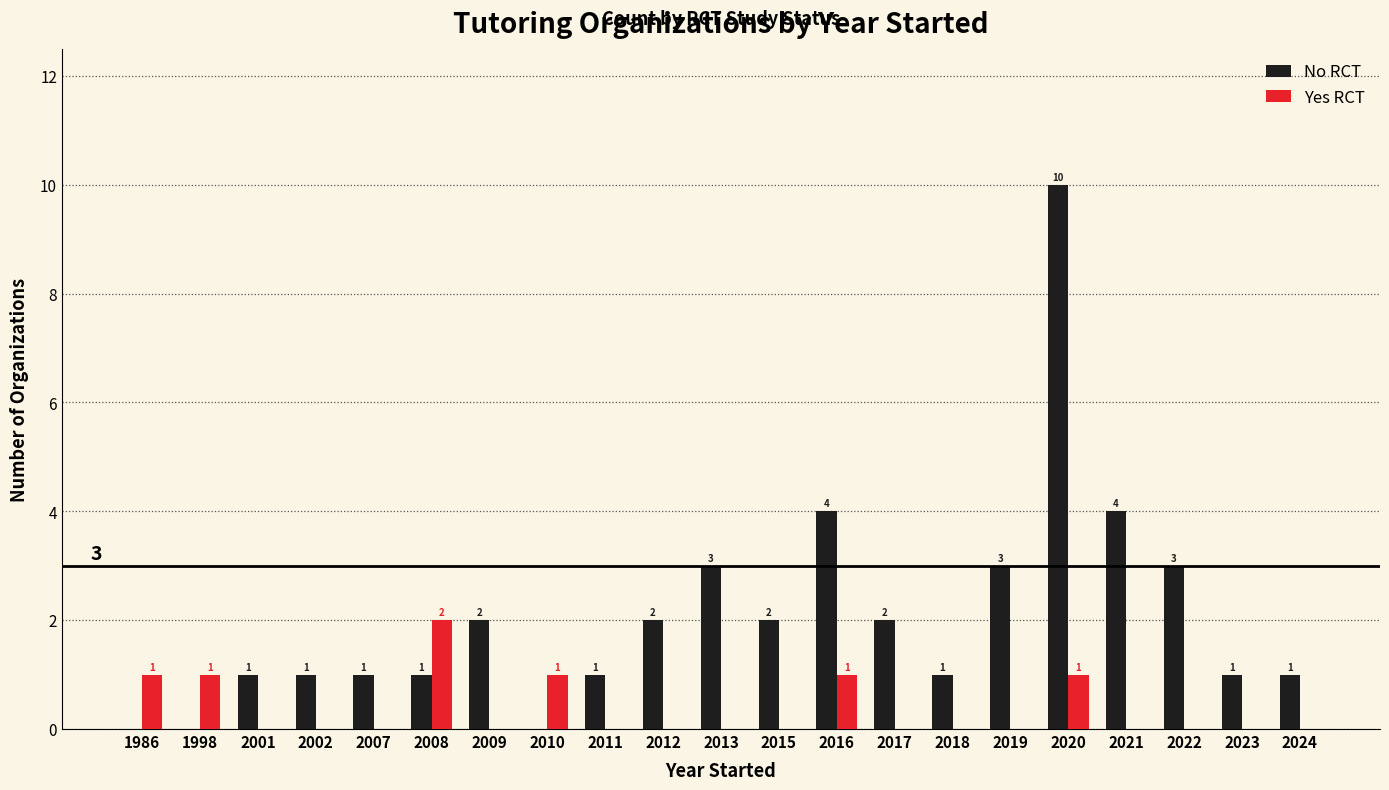

True or false: Yes RCT has a value of 3 at 2008.

False